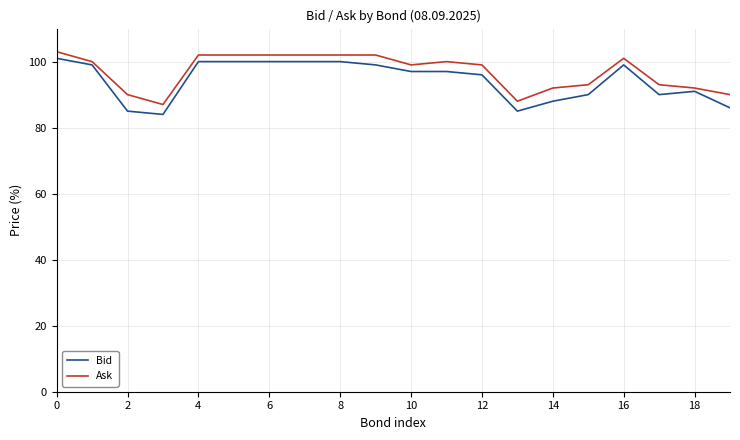

Which series has the largest range (max minus min)?

Bid